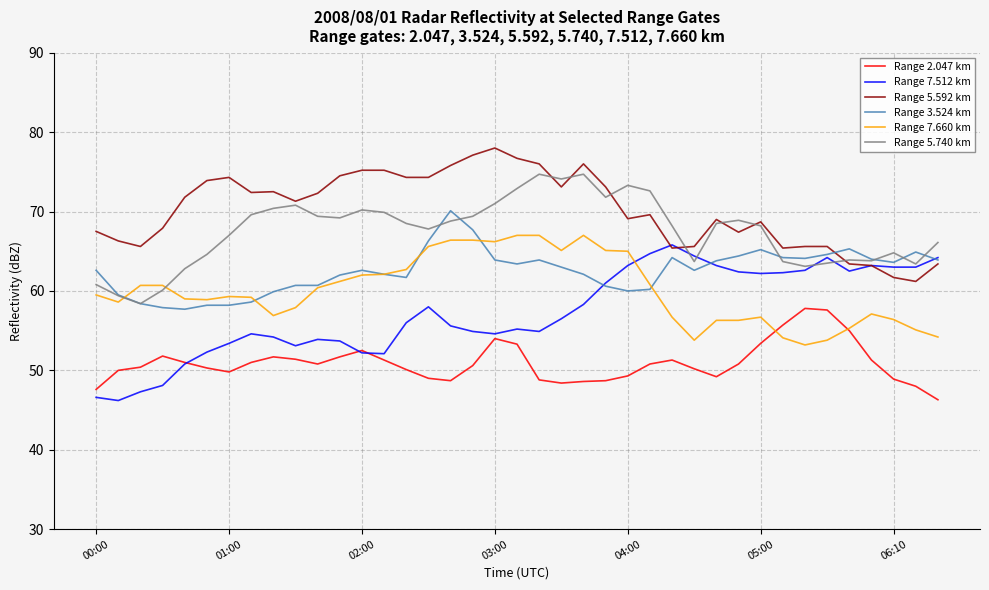

What is the minimum value shown in the chart?

46.2